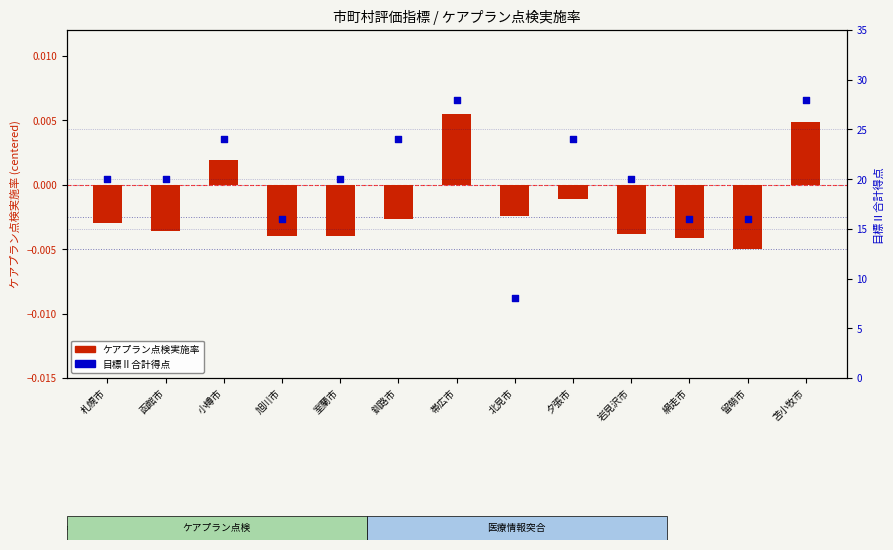

Which series has the largest Y range (max minus min)?

目標Ⅱ合計得点